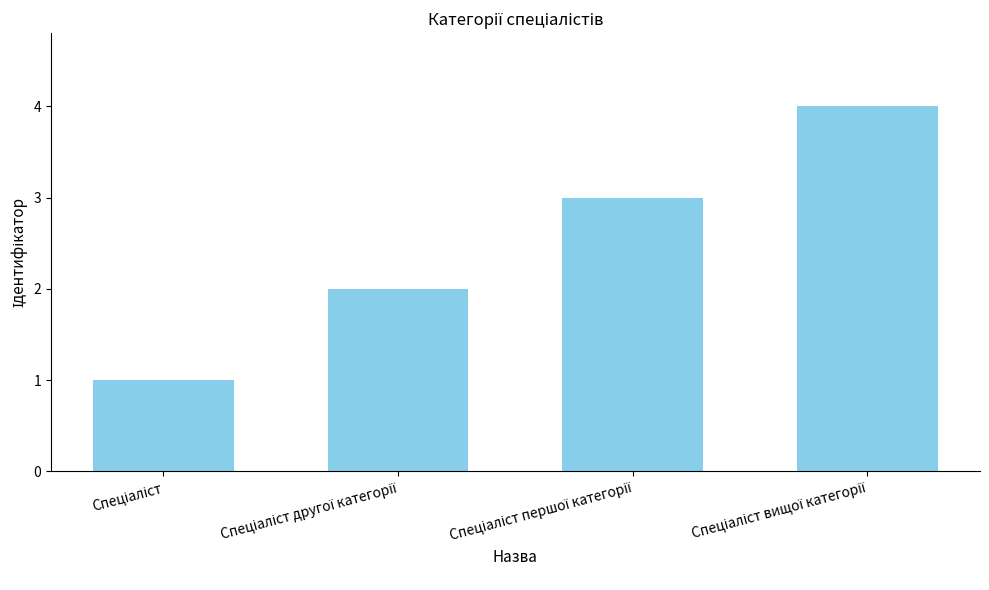

What is the greatest value displayed?

4